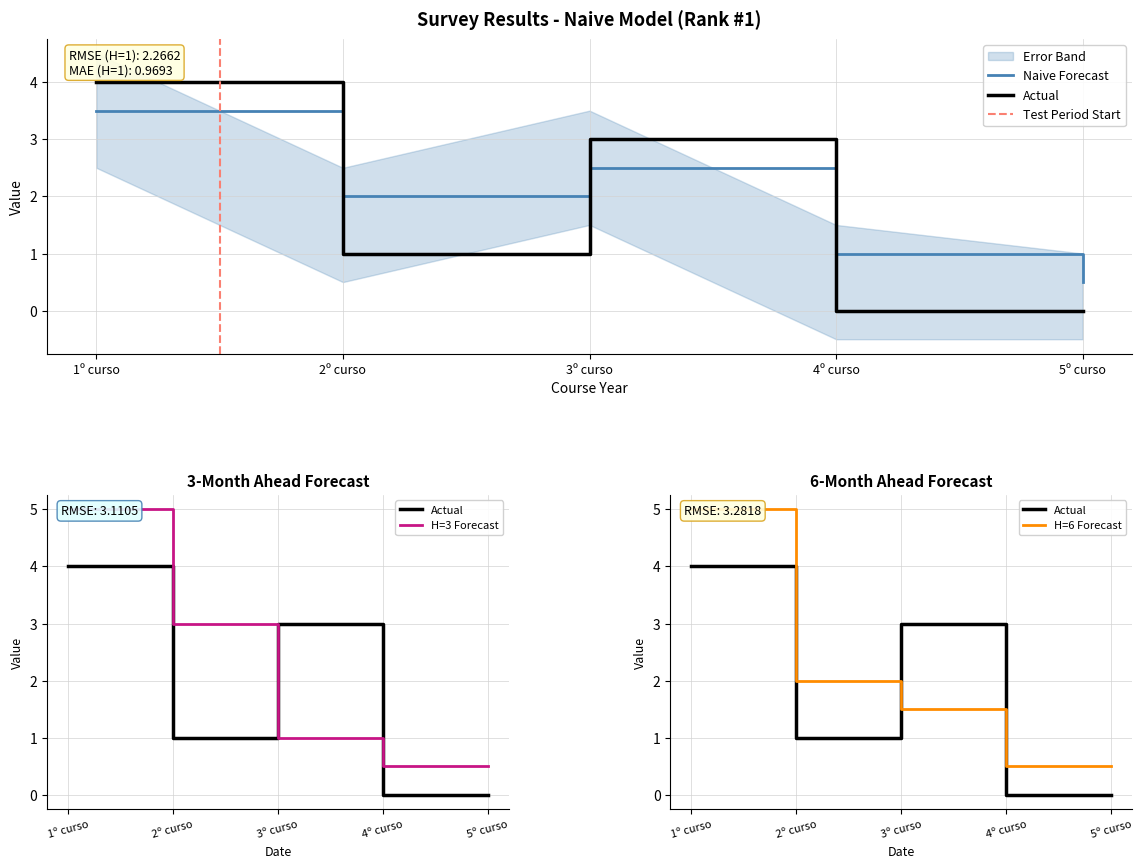

Count the Actual values in the range 0 to 3.

4